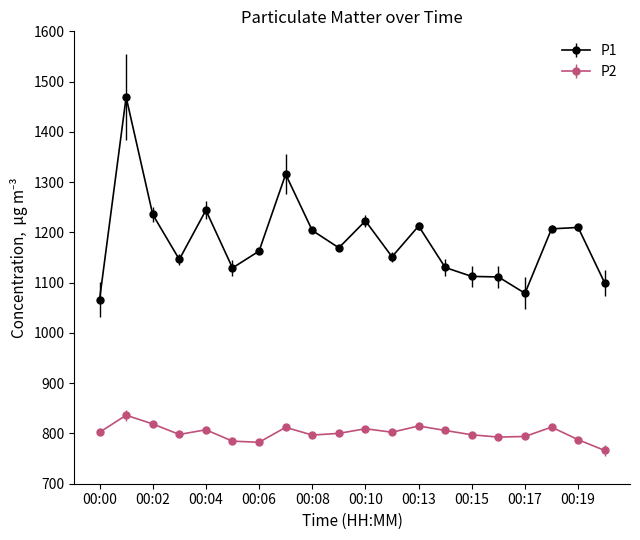

Which series has the widest spread of values?

P1